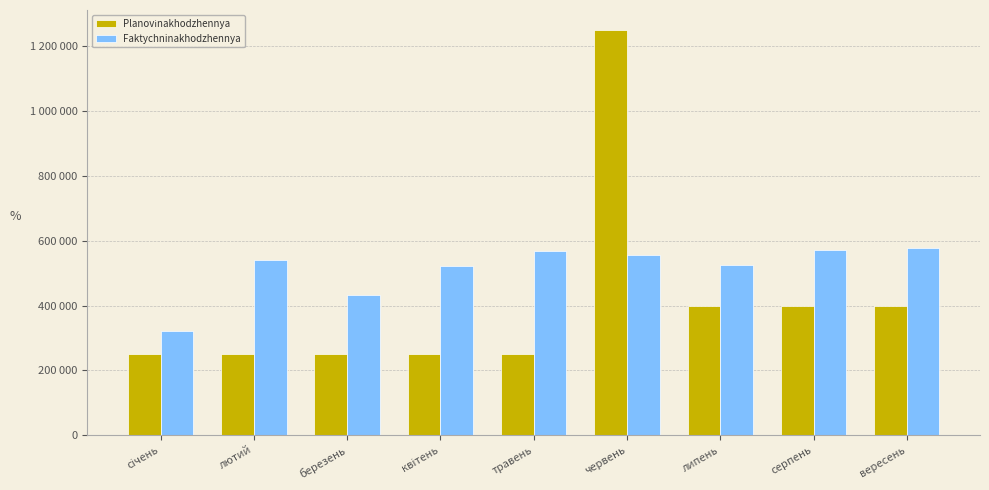

At how many categories does at least one series exceed 822351?

1